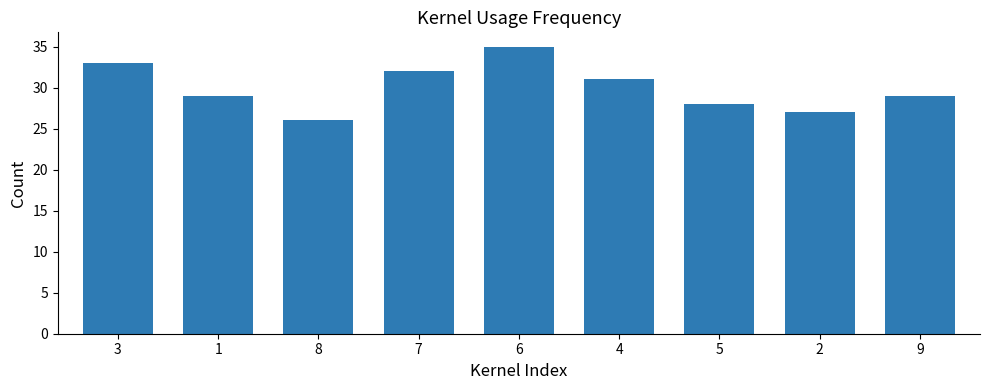

What is the ratio of the value at 5 to the value at 3?

0.8